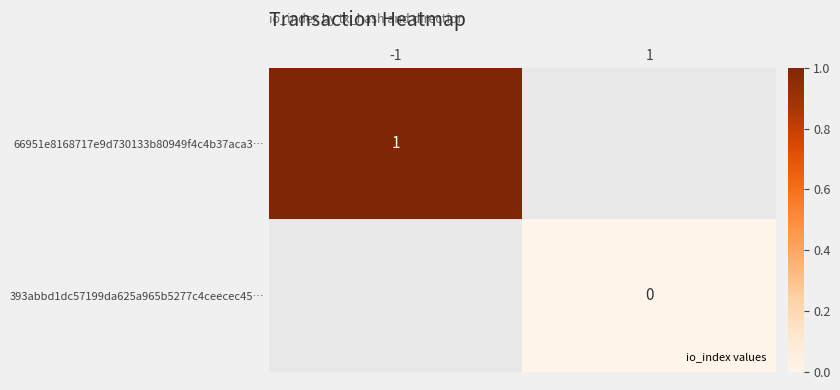

Is the value of 393abbd1dc57199da625a965b5277c4ceecec45… at -1 greater than the value of 66951e8168717e9d730133b80949f4c4b37aca3… at -1?

No